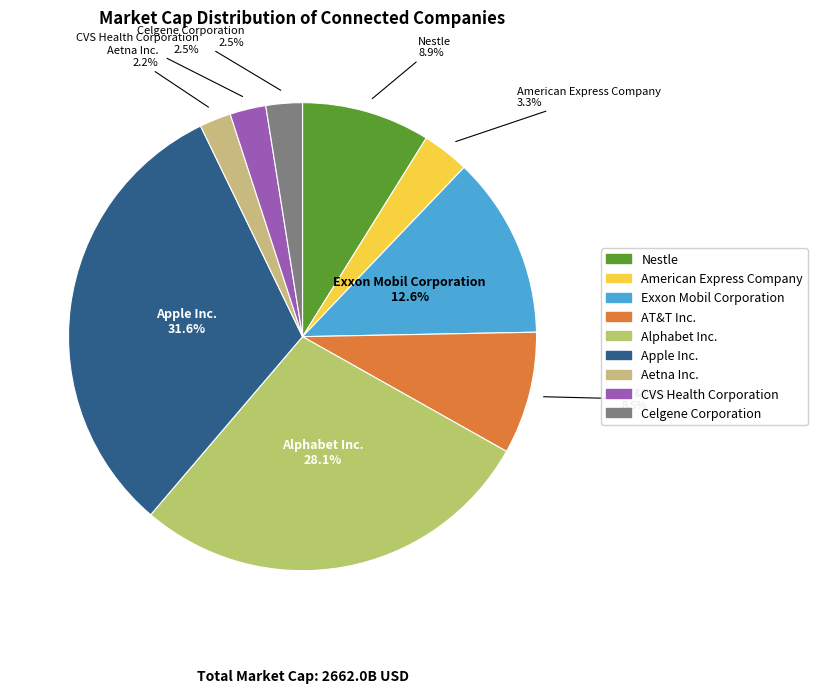

The Exxon Mobil Corporation slice represents 2% of the pie. True or false?

False